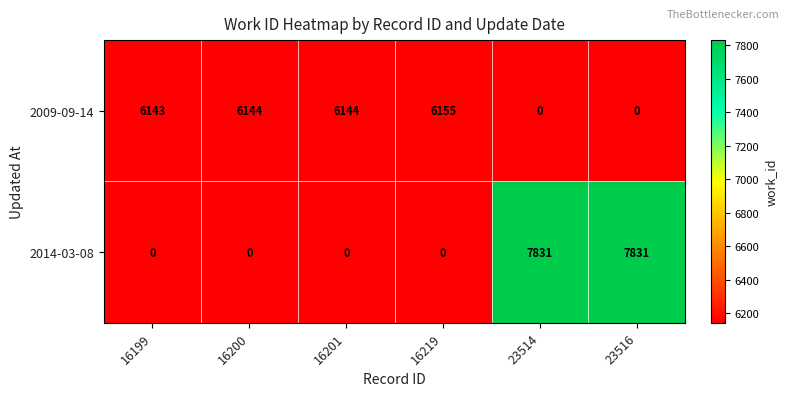

What is the sum of all 2009-09-14 values?

24586